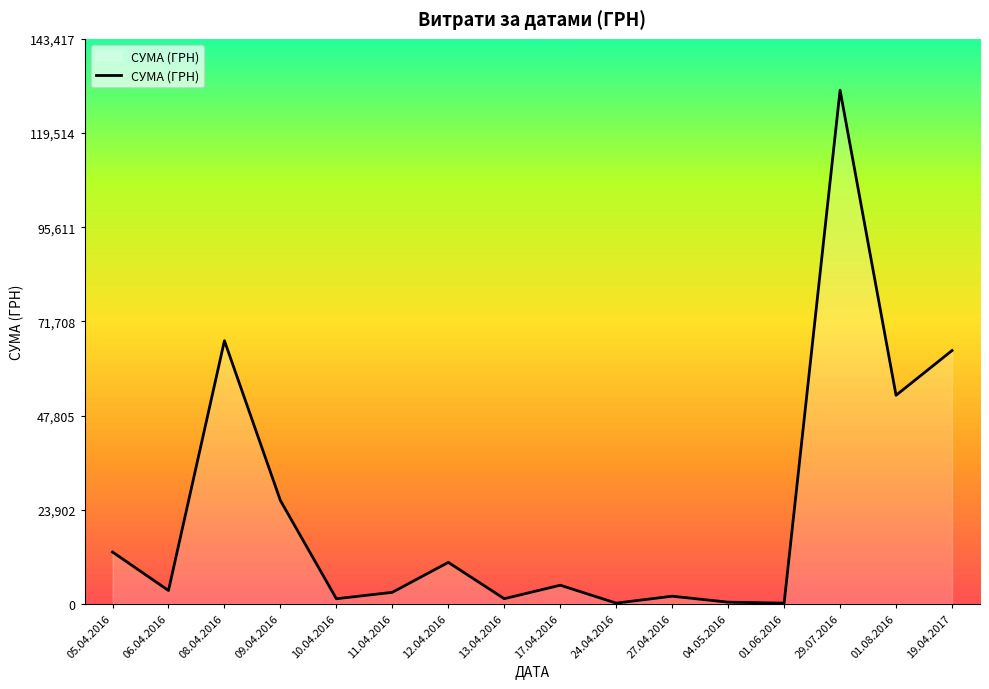

What is the ratio of the value at 05.04.2016 to the value at 11.04.2016?

4.5